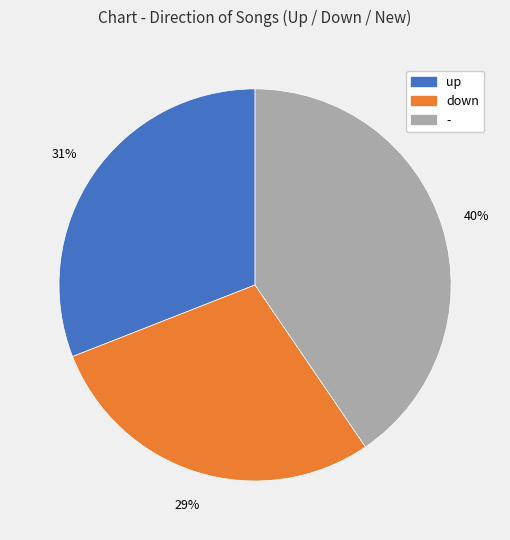

Is it true that down is 29% of the pie?

True